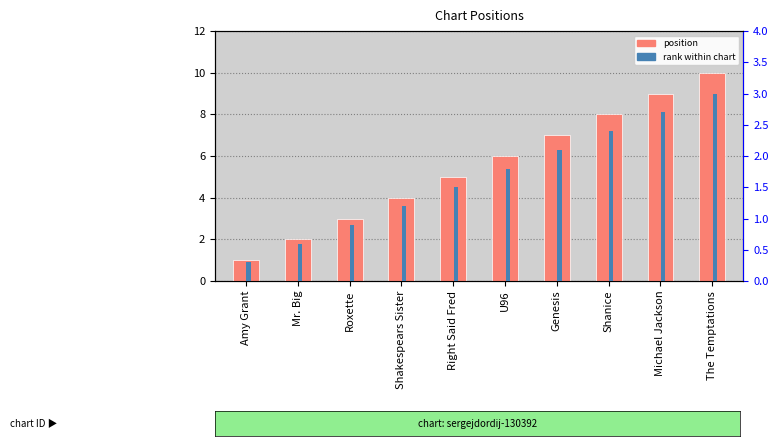

How many bars are there in each group?

2